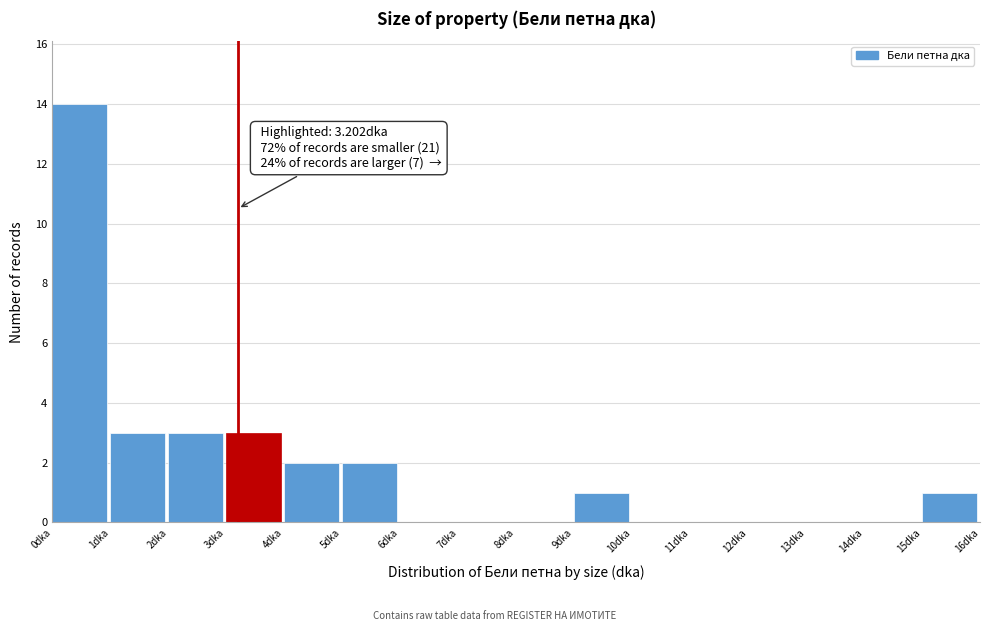

Which range on the x-axis has the tallest bar?

0 to 1